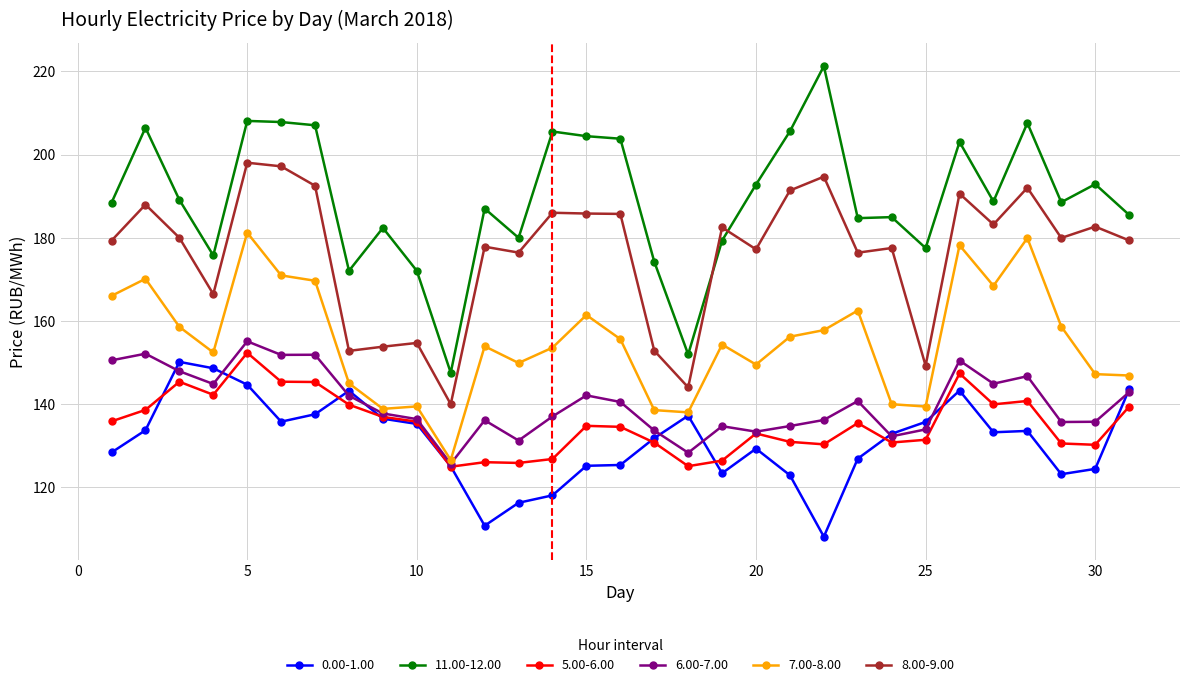

True or false: 5.00-6.00 and 0.00-1.00 cross at least once.

True